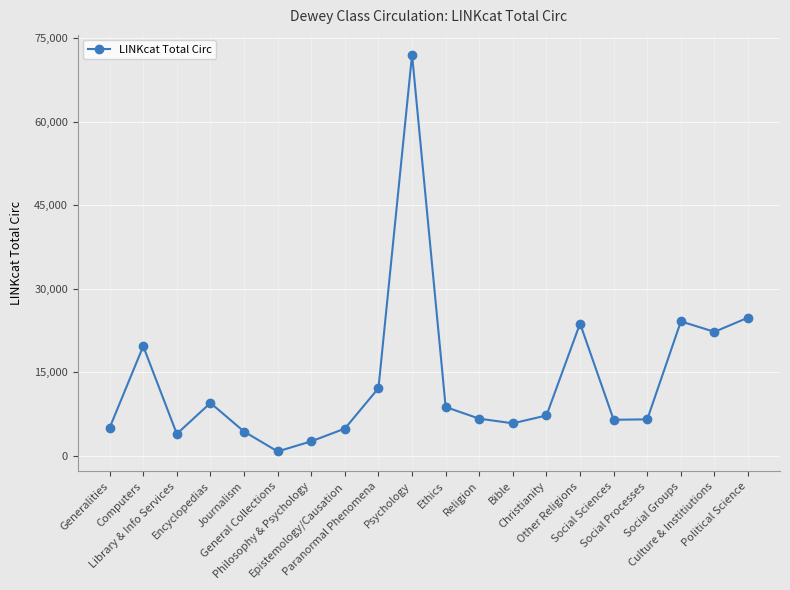

What is the difference between the second highest and minimum values?

24056